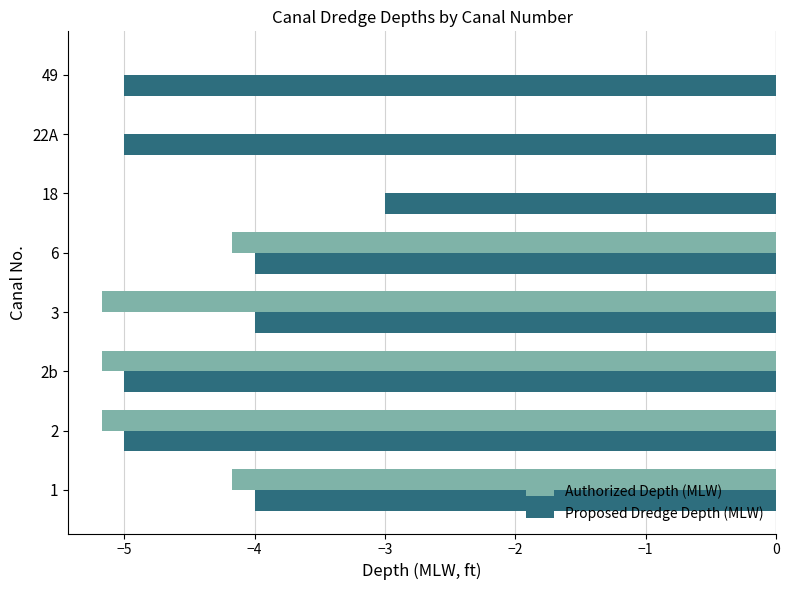

At which category is the sum across all series the highest?

18